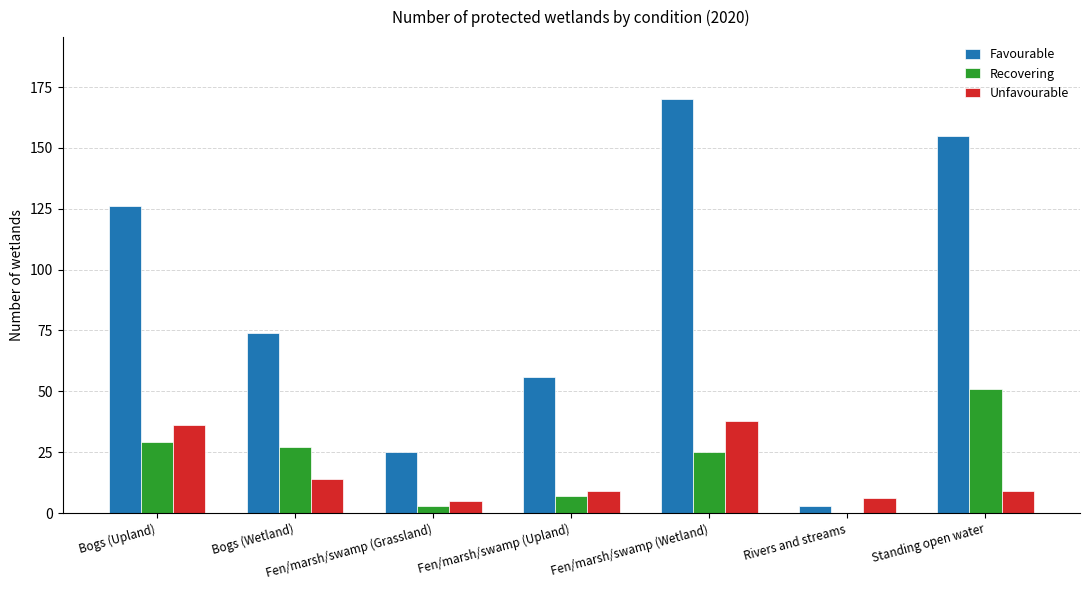

How many distinct data groups are displayed?

3